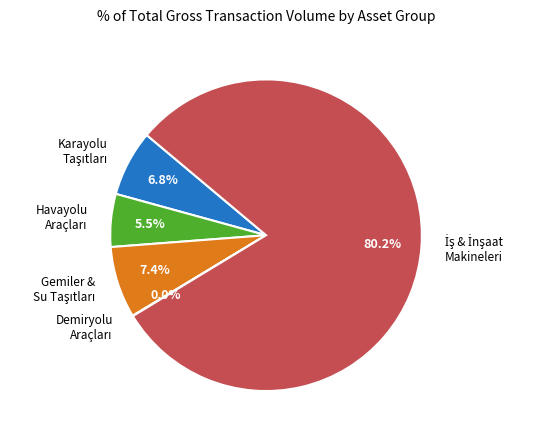

To the nearest percent, what is the difference between the largest and smallest slice percentages?

80%